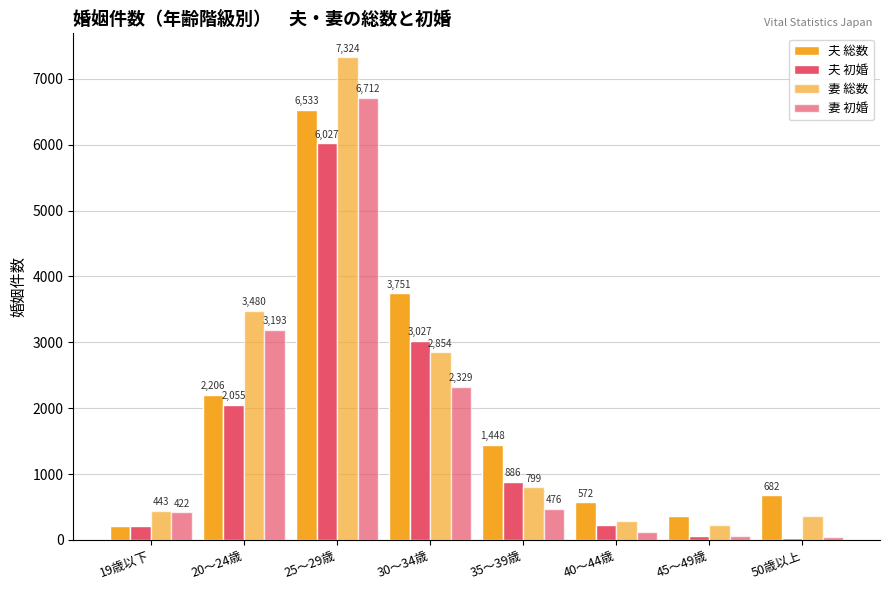

Where is 夫 総数 nearest to the value 3374?

30～34歳